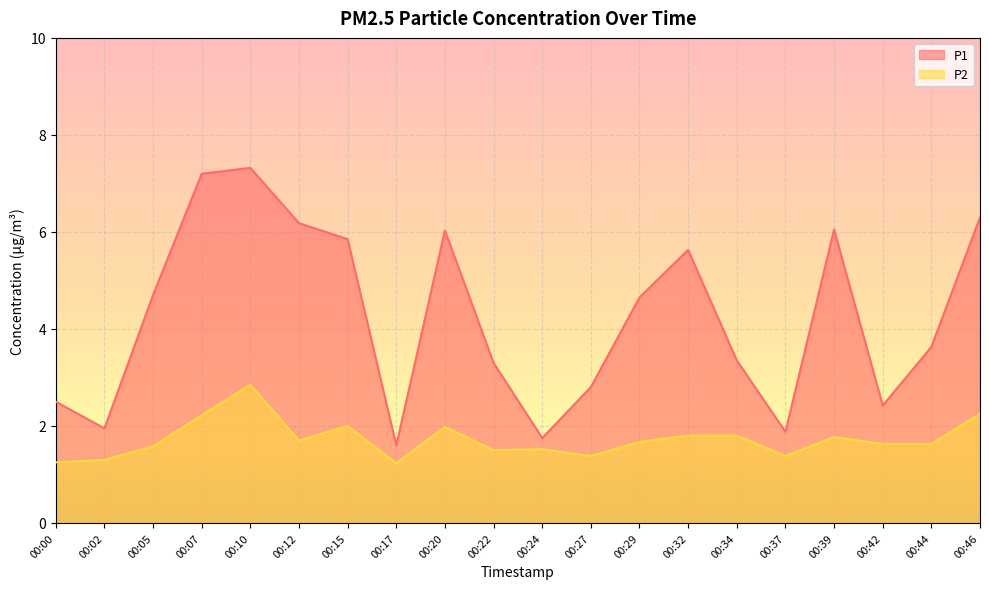

The P1 series shows 8.6 at 00:39. True or false?

False